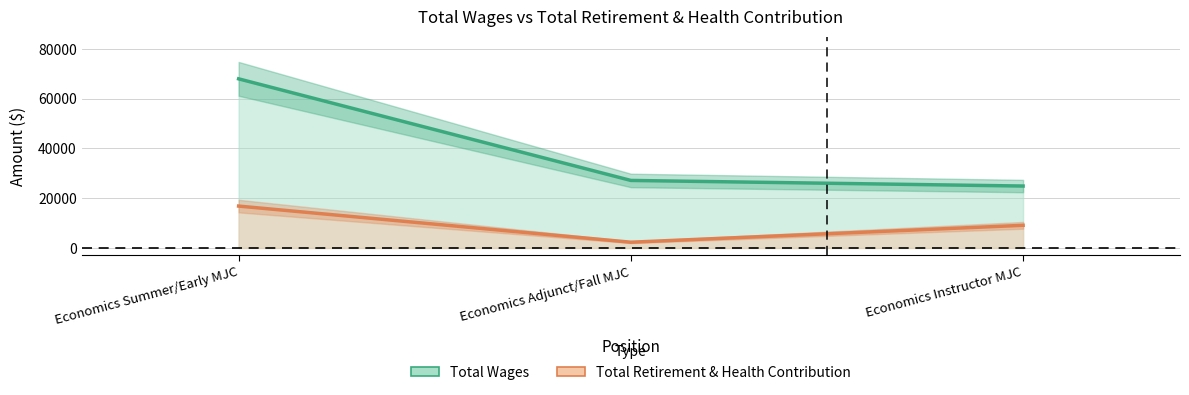

At which label does Total Retirement & Health Contribution first exceed 9089?

Economics Summer/Early MJC